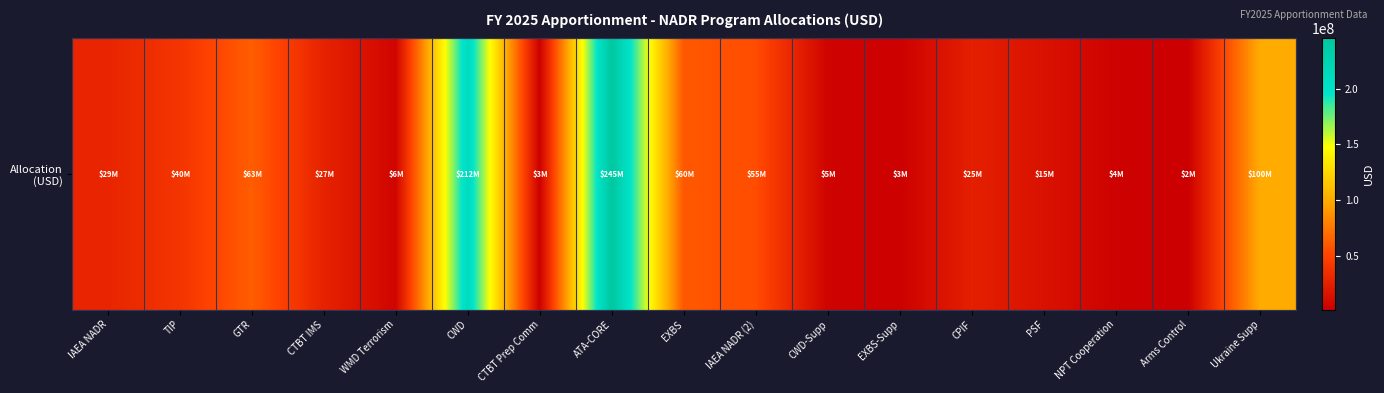

Which category has the lowest value across all series?

Arms Control